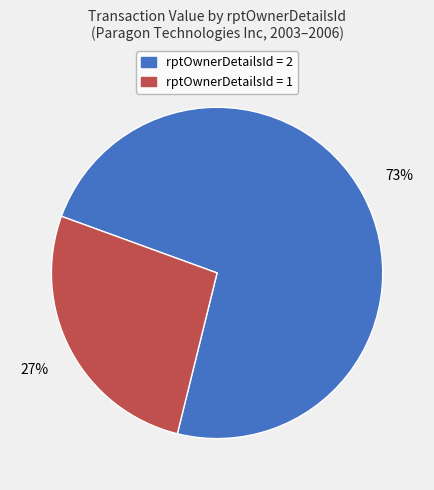

Which slice is the smallest?

rptOwnerDetailsId = 1